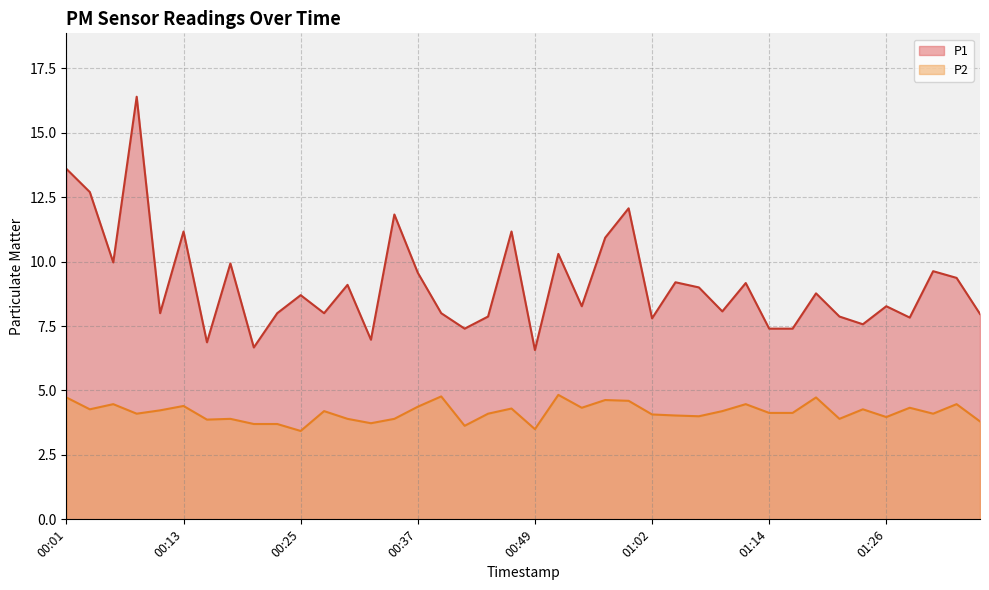

Which series has the widest spread of values?

P1